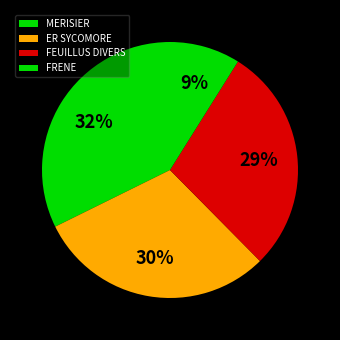

Which slice is the smallest?

FRENE